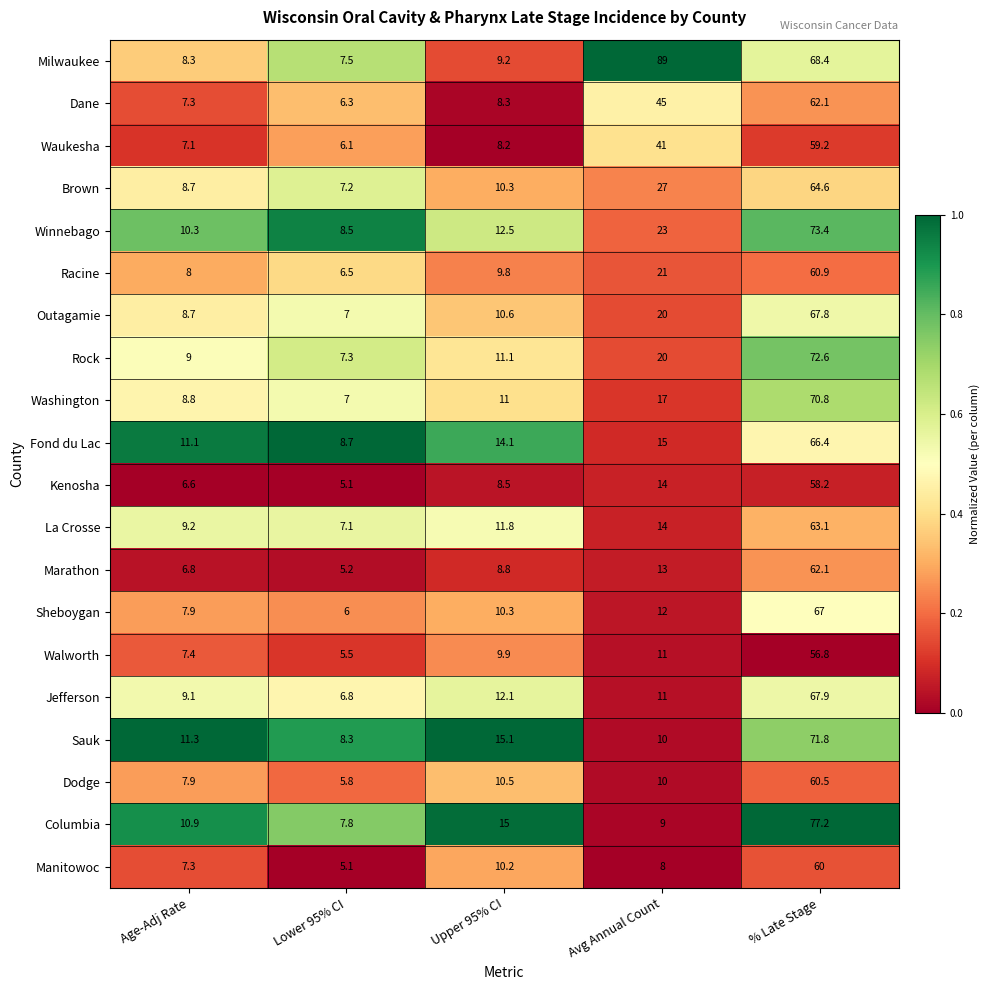

Which series has the largest total across all categories?

Milwaukee